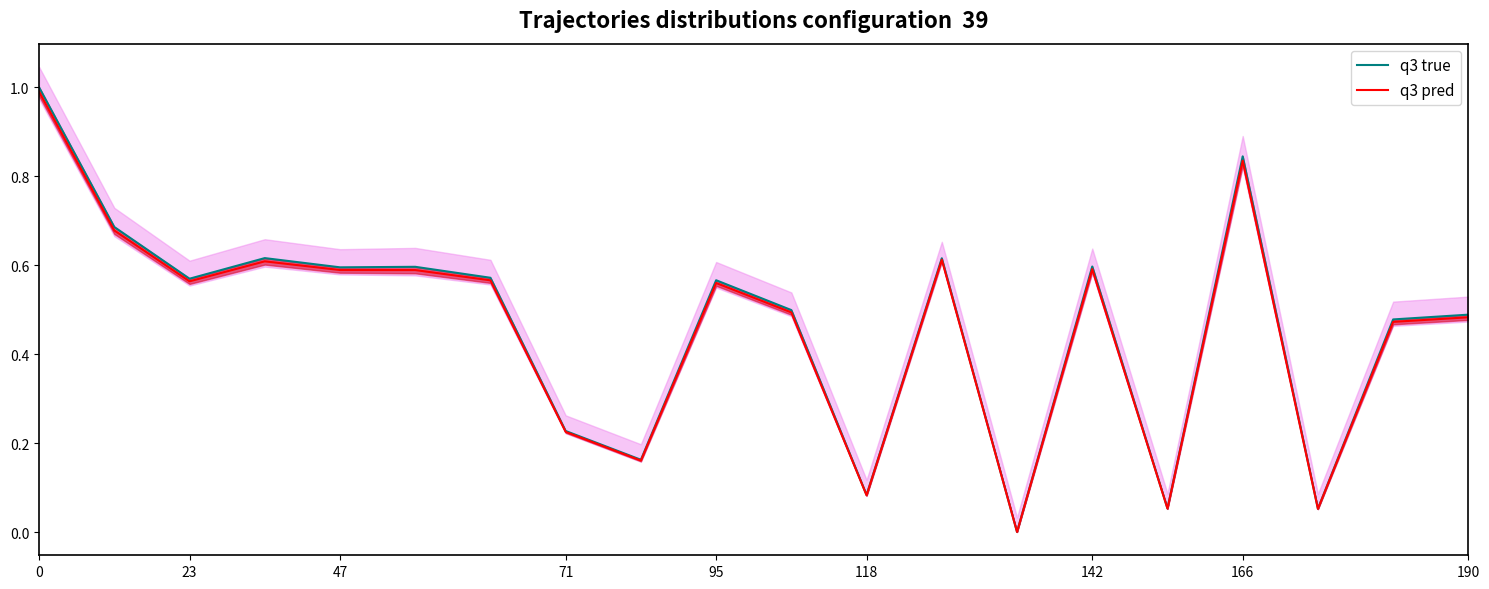

True or false: q3 pred has a value of 1.0 at 95.

False